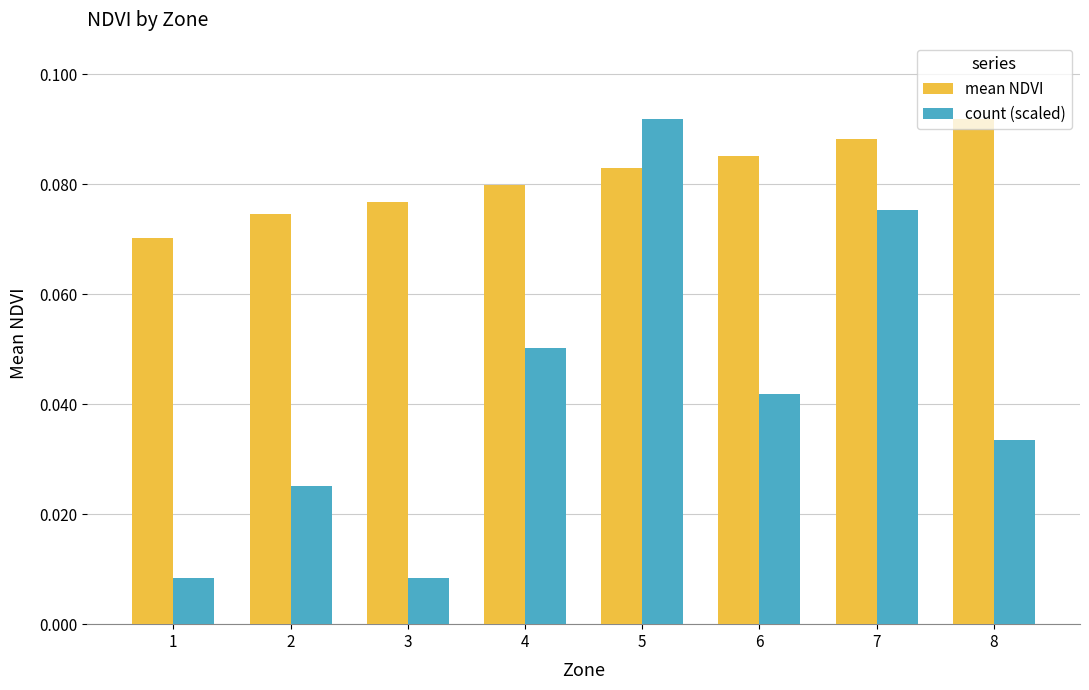

Which series has the widest spread of values?

count (scaled)